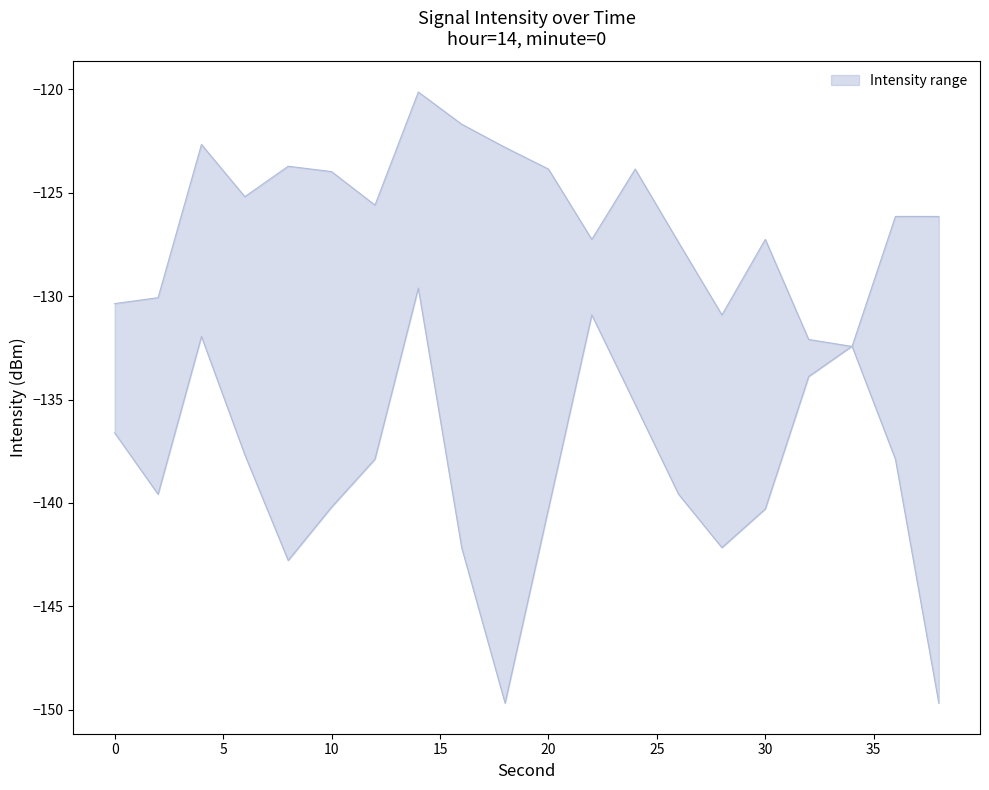

The value of lower at 0 is -192.0. True or false?

False